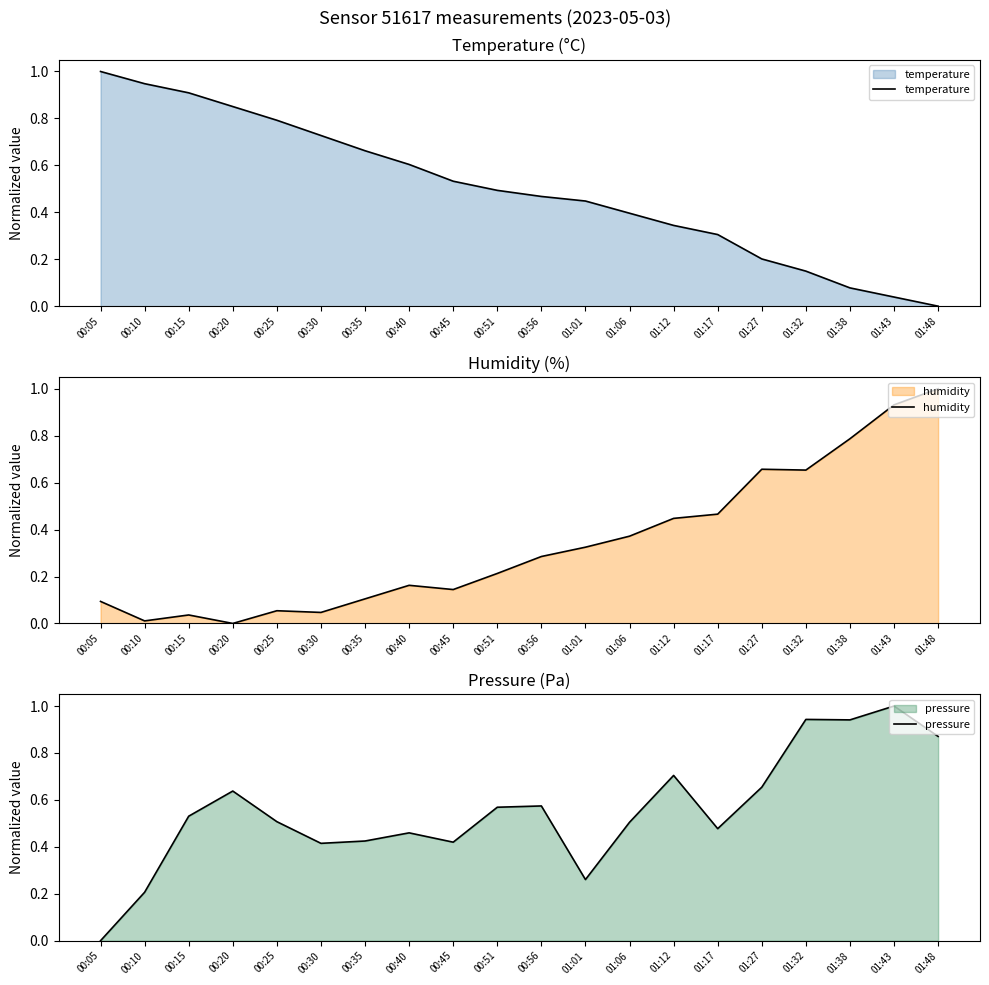

Which series has the largest range (max minus min)?

temperature